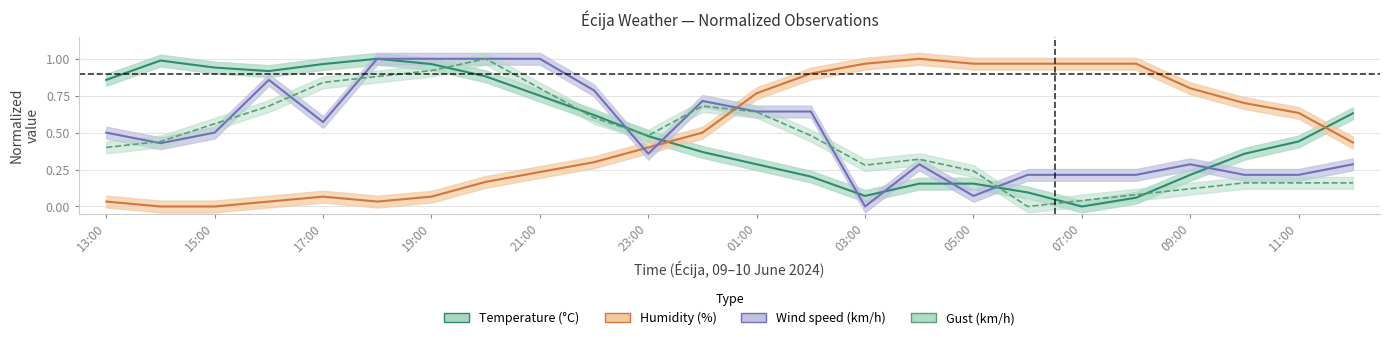

What is the difference between the highest and lowest values at 05:00?

0.9